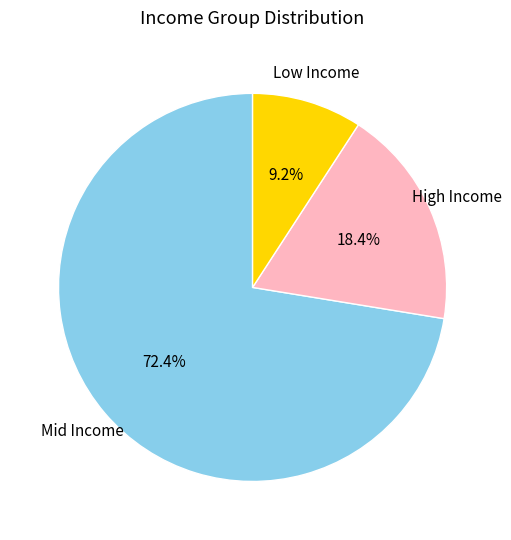

Is there any slice that represents more than half of the pie?

Yes